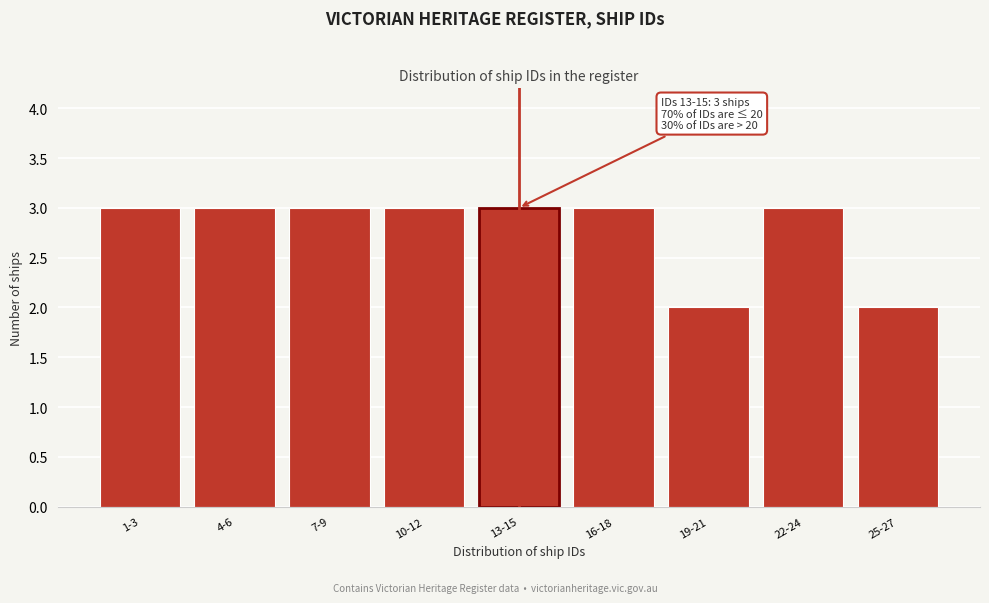

Reading left to right, extract all data points from this chart.

3	3	3	3	3	3	2	3	2